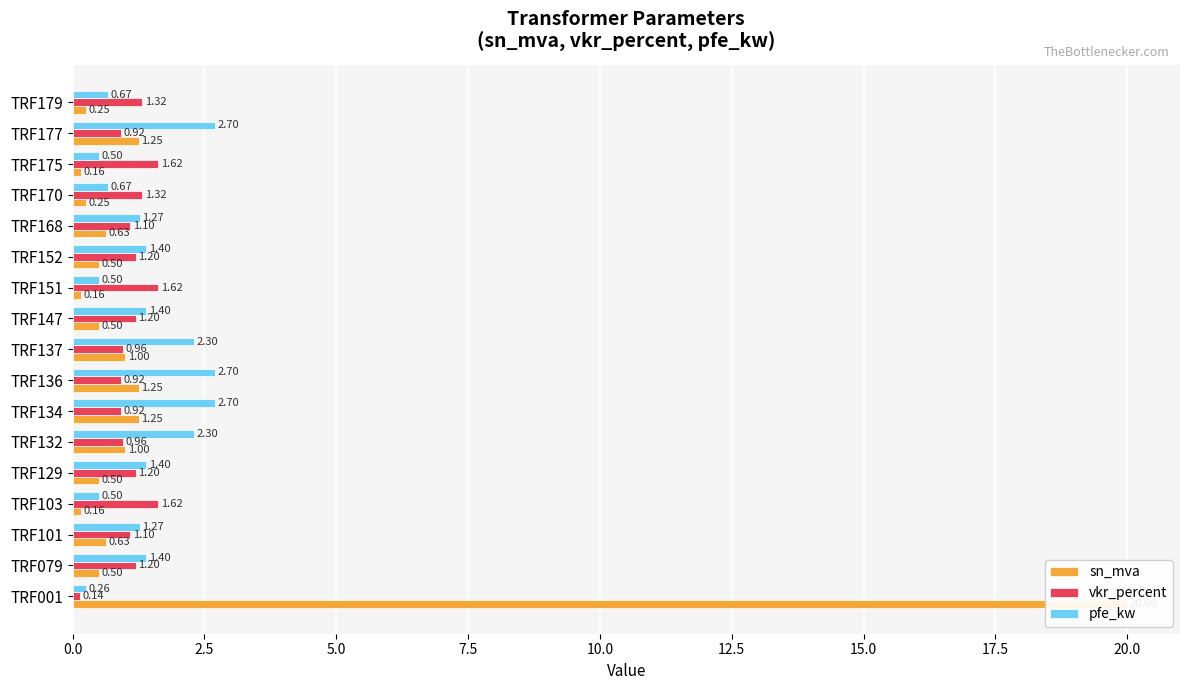

What is the difference between the highest and lowest values at TRF177?

1.8